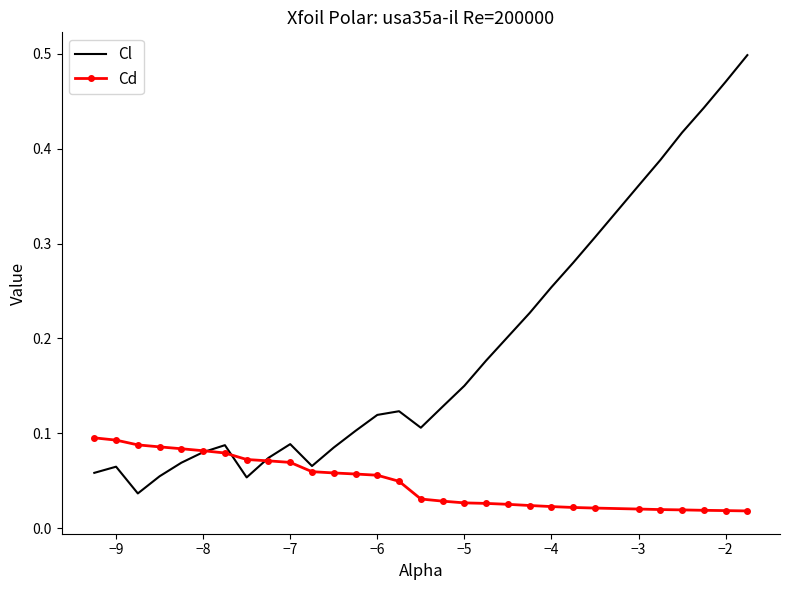

Which series has the largest total across all categories?

Cl